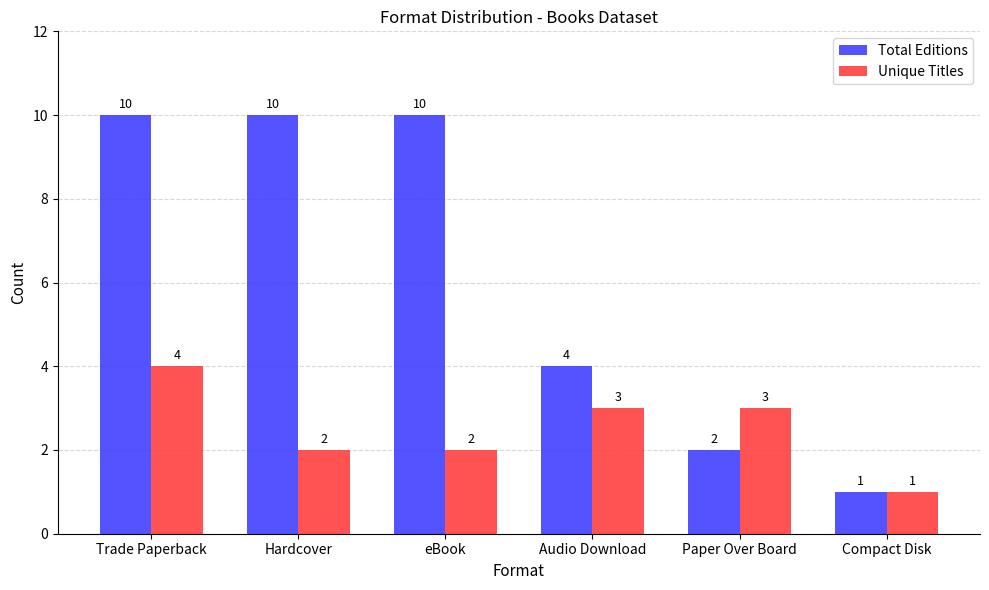

Reading left to right, what are all the values shown in this chart?

Total Editions: 10	10	10	4	2	1
Unique Titles: 4	2	2	3	3	1